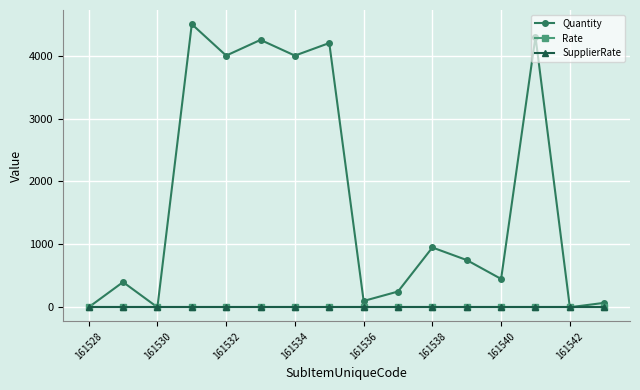

Does the chart have visible grid lines?

Yes